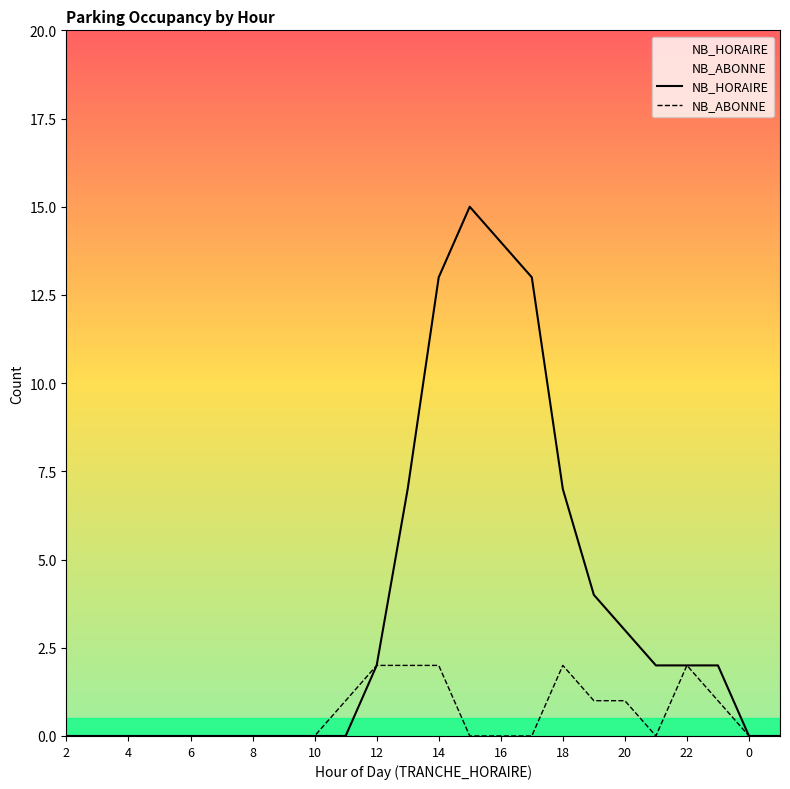

True or false: NB_ABONNE and NB_HORAIRE cross at least once.

False